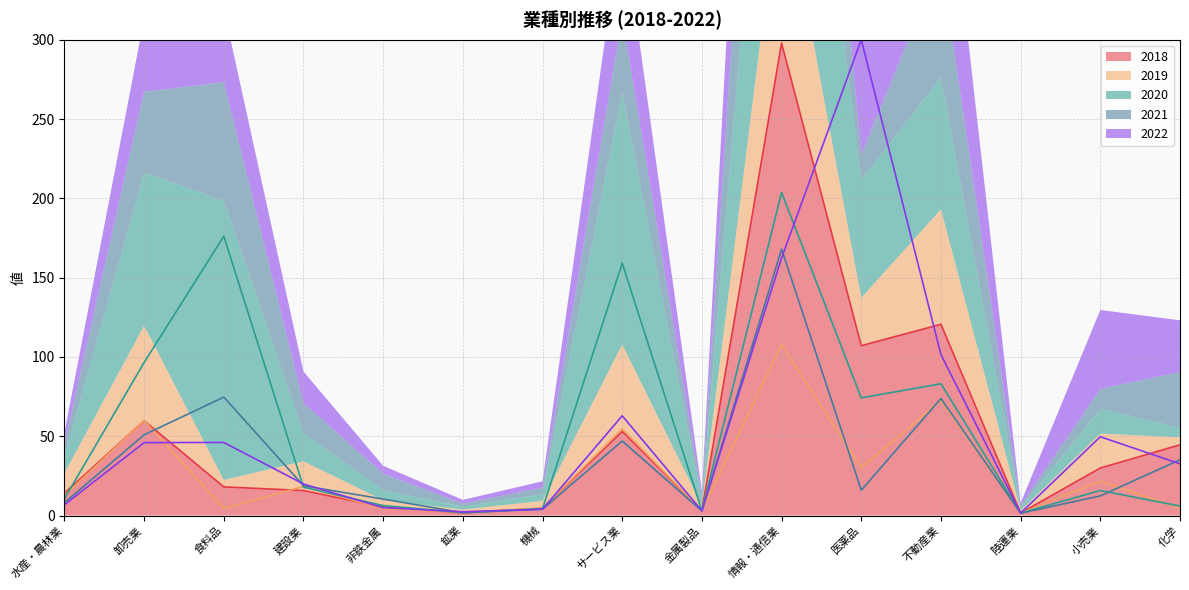

Is it true that 2018 equals 17.5 at 化学?

False